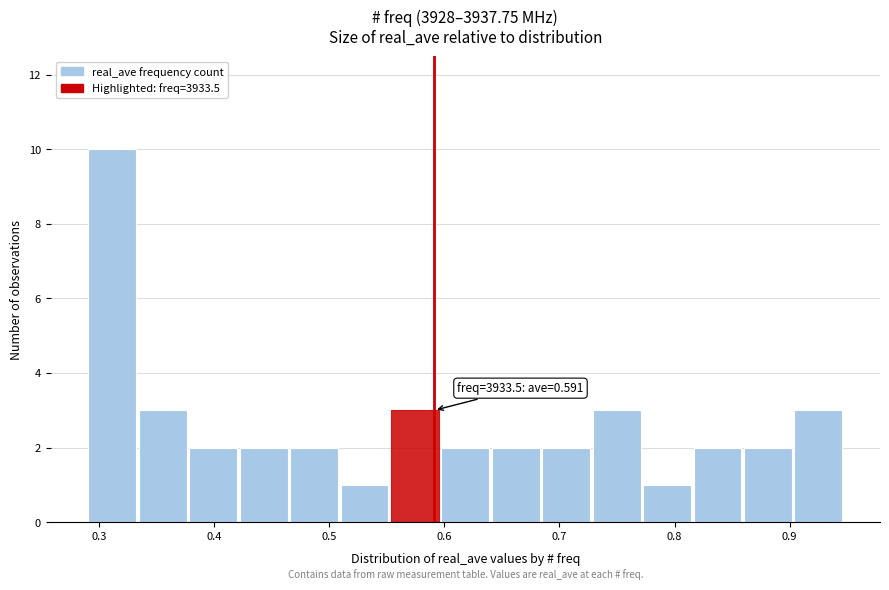

Over which range of the x-axis is the bar tallest?

0.29 to 0.33